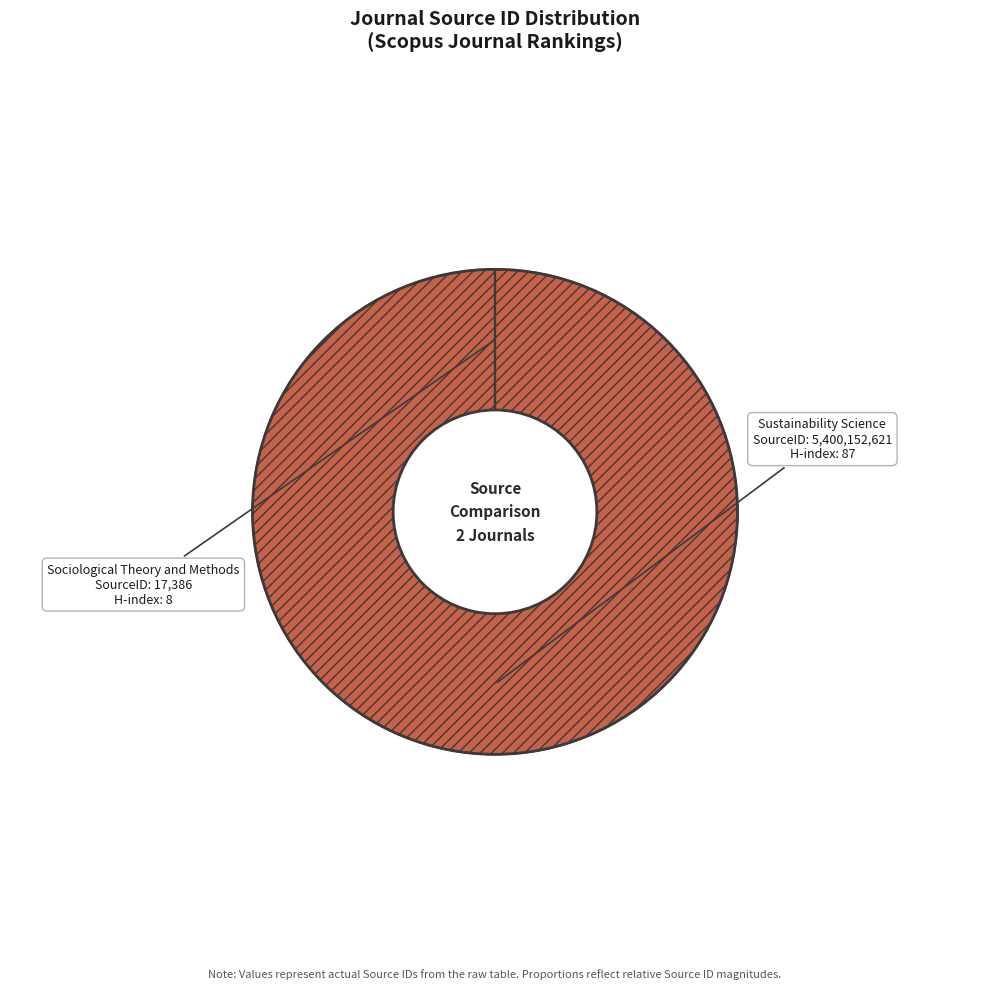

Does Sustainability Science account for over 50% of the chart?

Yes